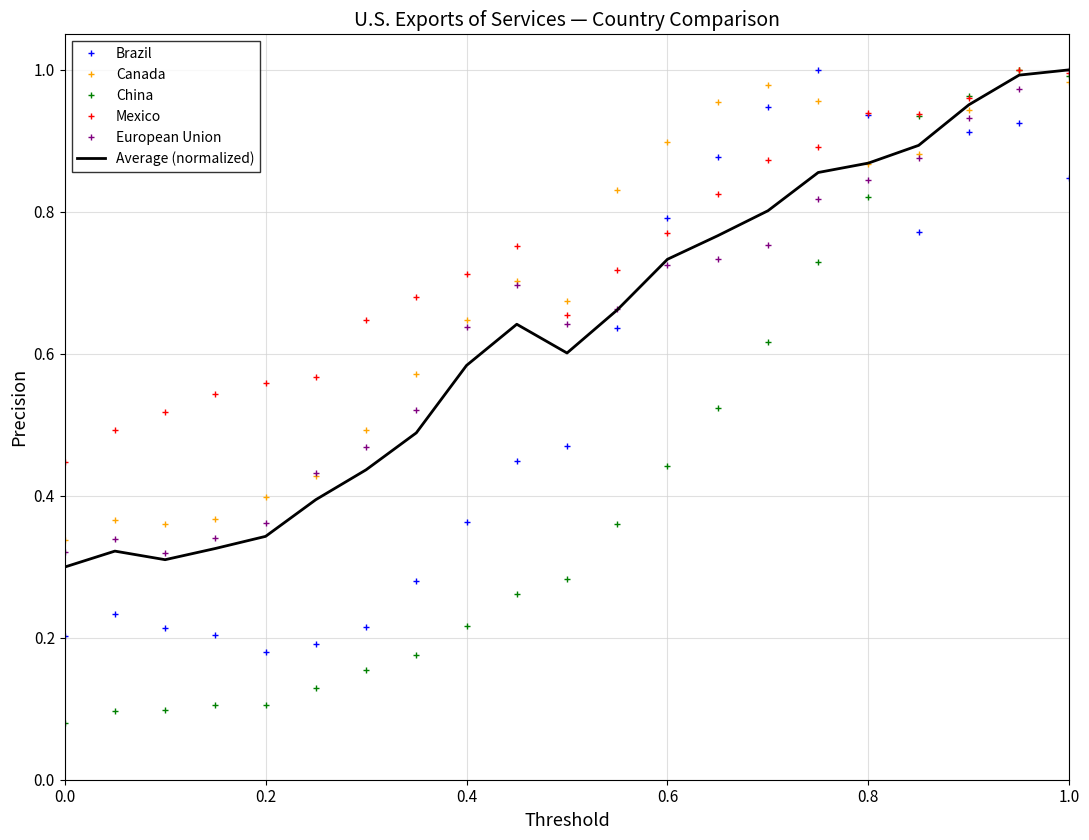

Which series has the widest spread of values?

China